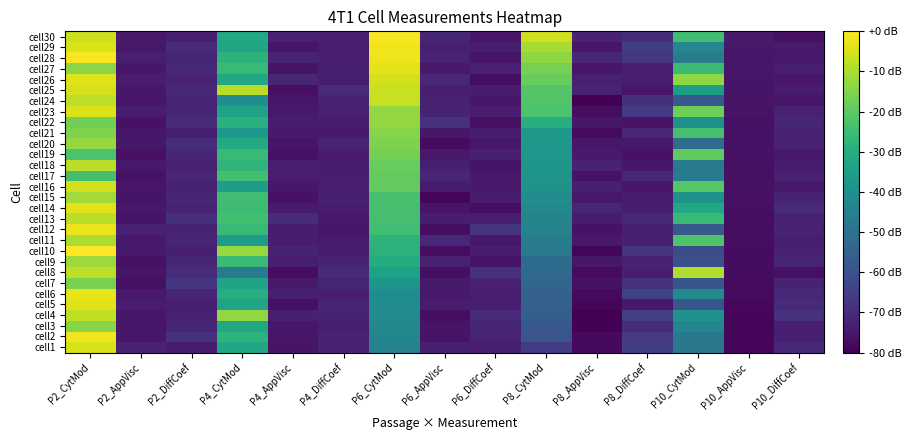

Count the number of data series in this chart.

30